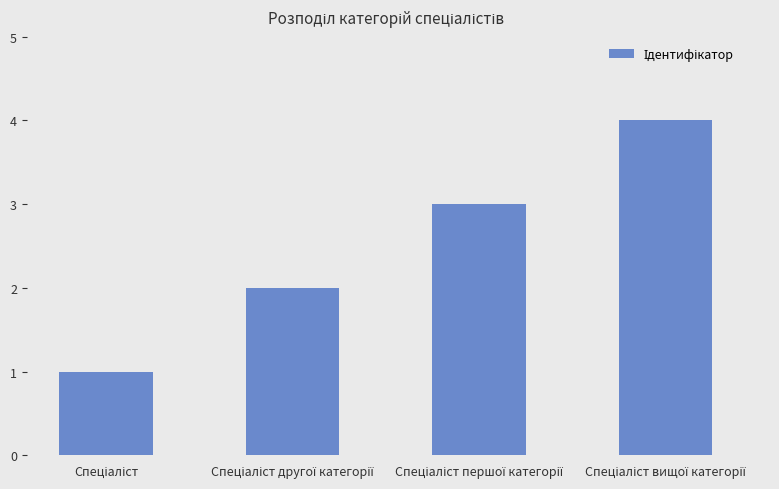

What is the difference between the maximum and minimum values?

3